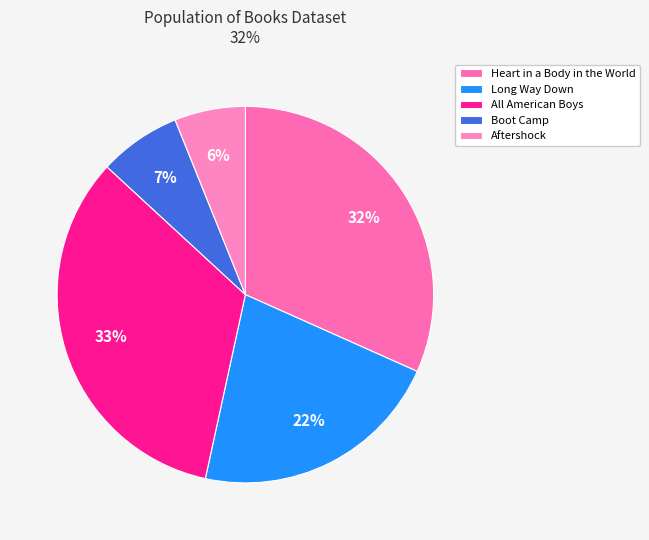

What percentage is NOT represented by Long Way Down?

78.3%